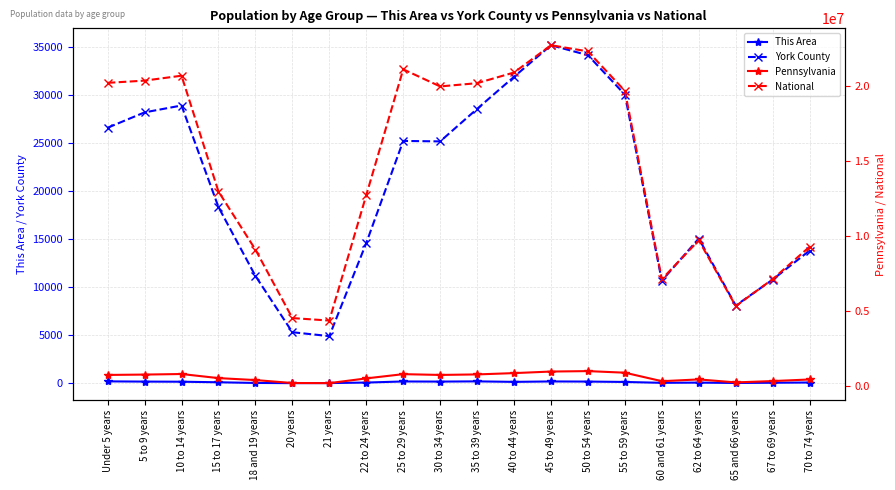

How many categories are shown in the chart?

20